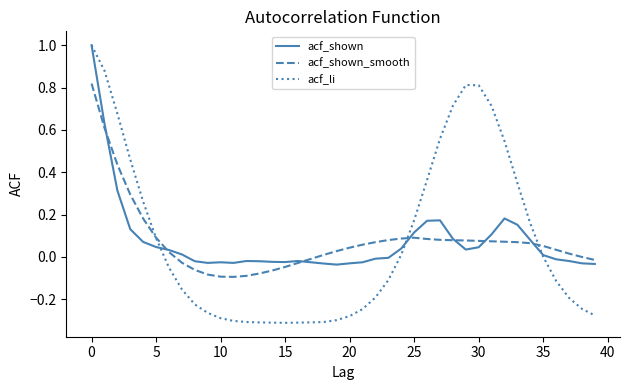

True or false: acf_shown has more than 1 points higher than both neighbors.

True